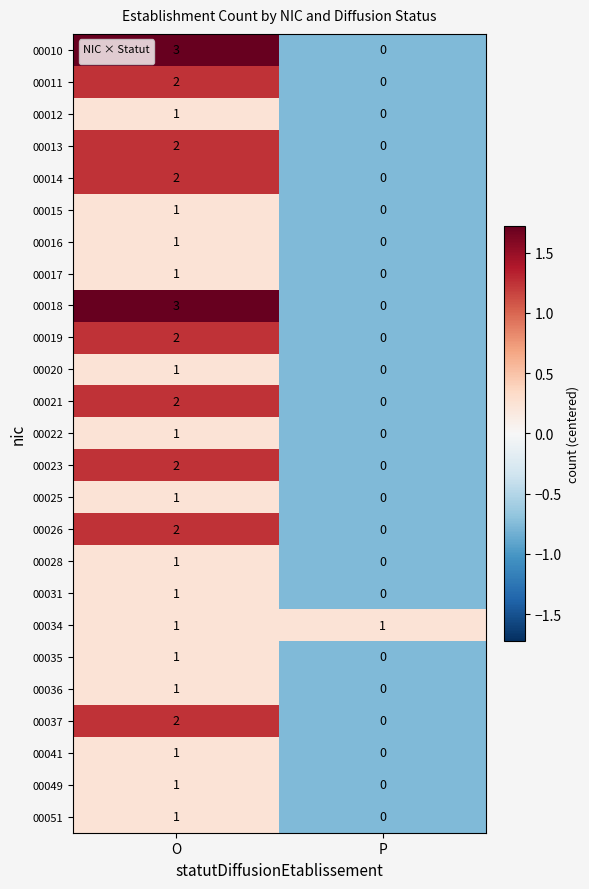

List the labels in order of 00028 value, smallest first.

P, O